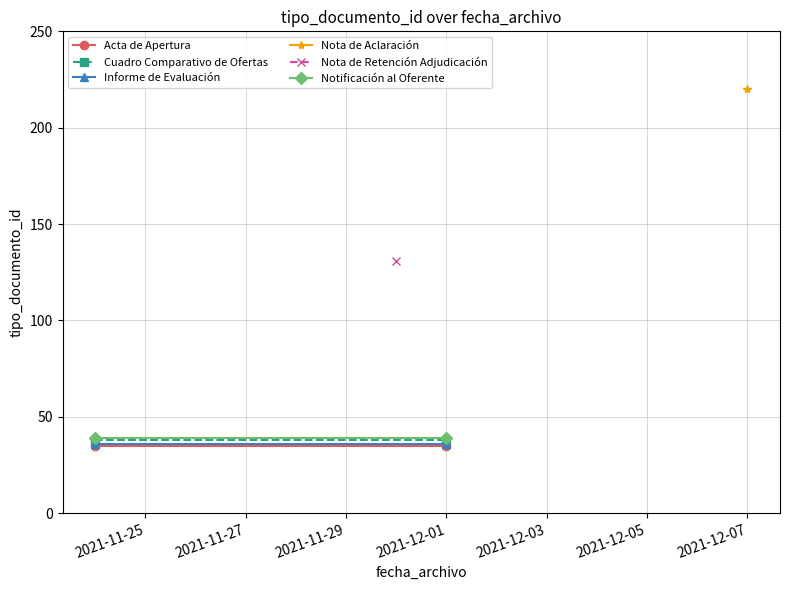

Which series has the largest range (max minus min)?

Acta de Apertura